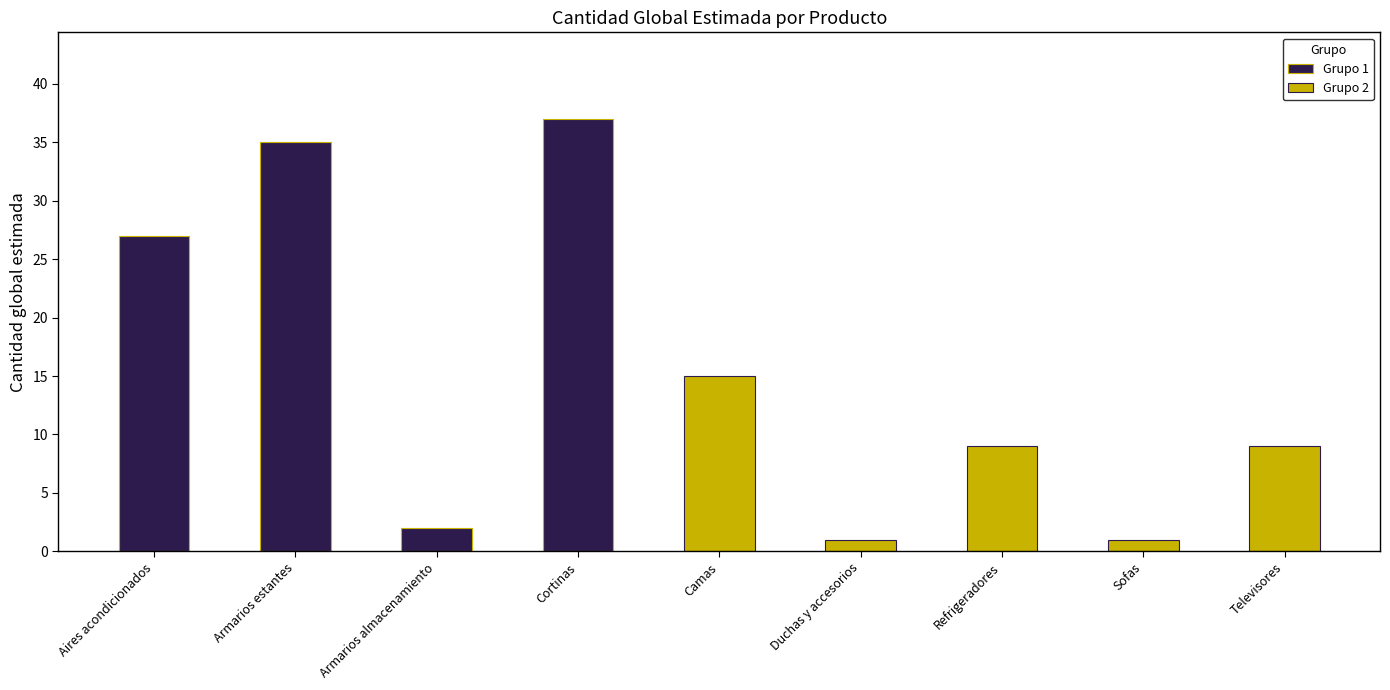

What is the ratio of the value at Duchas y accesorios to the value at Camas?

0.1